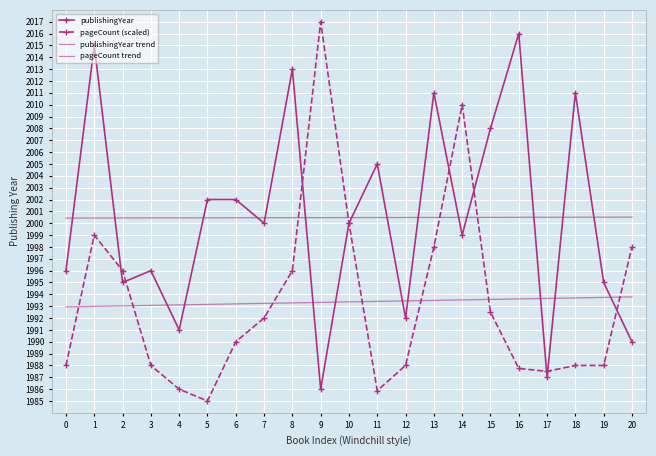

Between which two adjacent categories do pageCount trend and publishingYear first intersect?

3 and 4